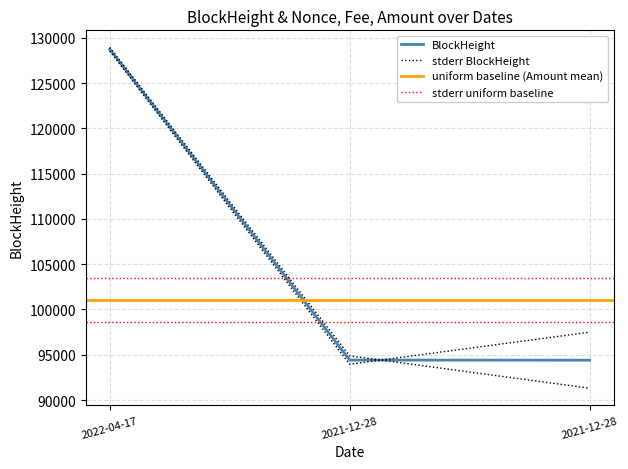

At how many categories does at least one series exceed 107076?

1